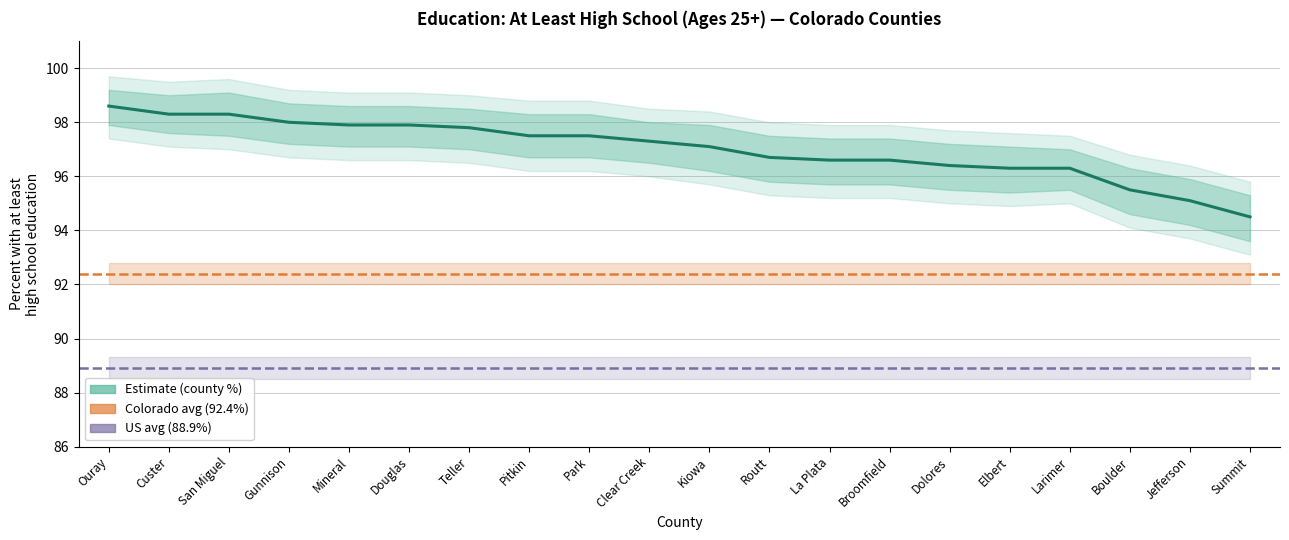

Rank the categories by value from highest to lowest.

Ouray, Custer, San Miguel, Gunnison, Mineral, Douglas, Teller, Pitkin, Park, Clear Creek, Kiowa, Routt, La Plata, Broomfield, Dolores, Elbert, Larimer, Boulder, Jefferson, Summit